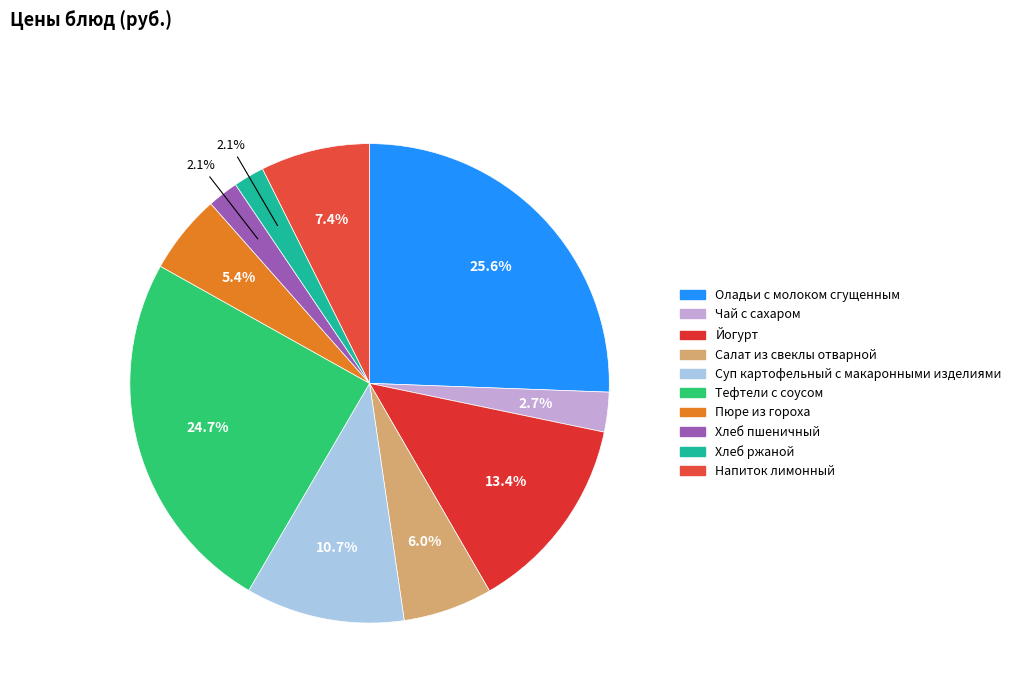

Do Хлеб ржаной and Напиток лимонный together represent more than half of the pie?

No